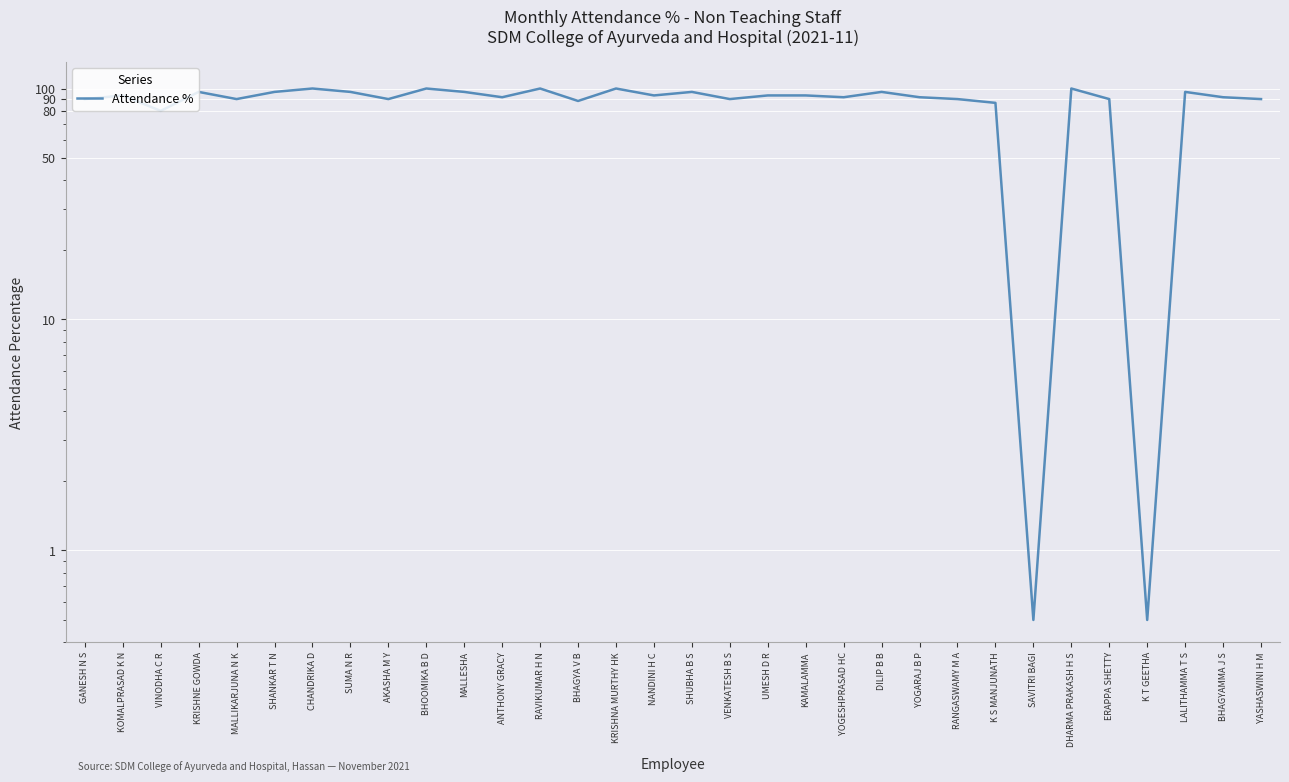

What is the label of the 12th point from the left?

ANTHONY GRACY